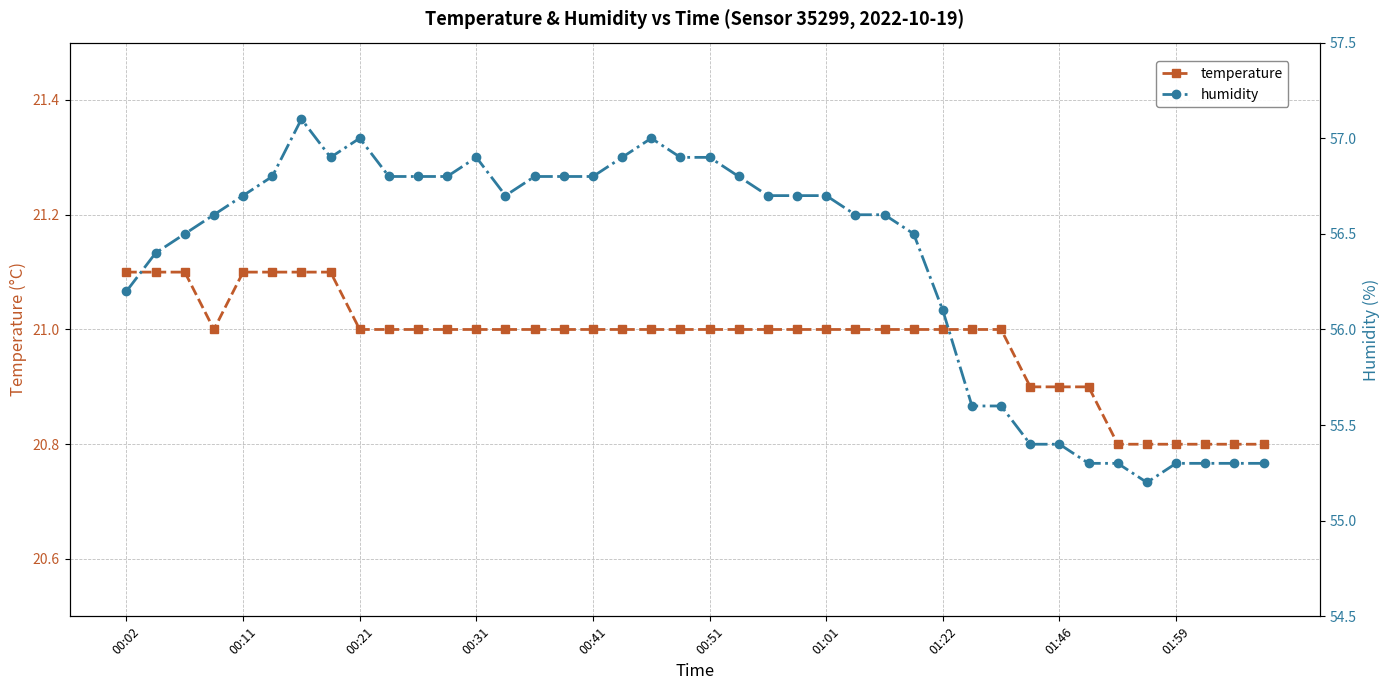

Reading left to right, what are all the values shown in this chart?

temperature: 21.1	21.1	21.1	21.0	21.1	21.1	21.1	21.1	21.0	21.0	21.0	21.0	21.0	21.0	21.0	21.0	21.0	21.0	21.0	21.0	21.0	21.0	21.0	21.0	21.0	21.0	21.0	21.0	21.0	21.0	21.0	20.9	20.9	20.9	20.8	20.8	20.8	20.8	20.8	20.8
humidity: 56.2	56.4	56.5	56.6	56.7	56.8	57.1	56.9	57.0	56.8	56.8	56.8	56.9	56.7	56.8	56.8	56.8	56.9	57.0	56.9	56.9	56.8	56.7	56.7	56.7	56.6	56.6	56.5	56.1	55.6	55.6	55.4	55.4	55.3	55.3	55.2	55.3	55.3	55.3	55.3